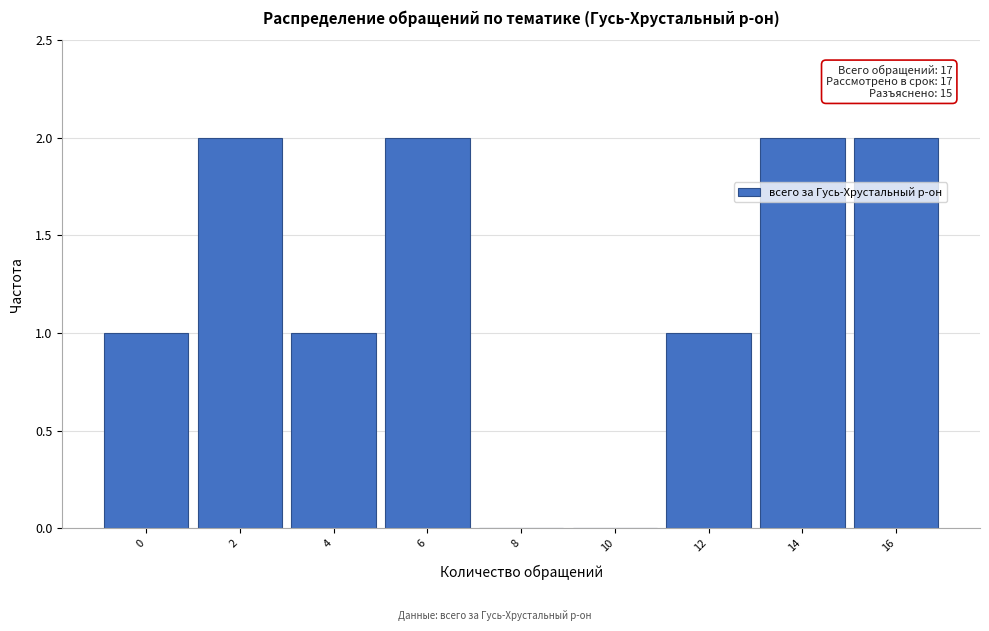

Reading left to right, what are all the values shown in this chart?

0=1	2=2	4=1	6=2	8=0	10=0	12=1	14=2	16=2